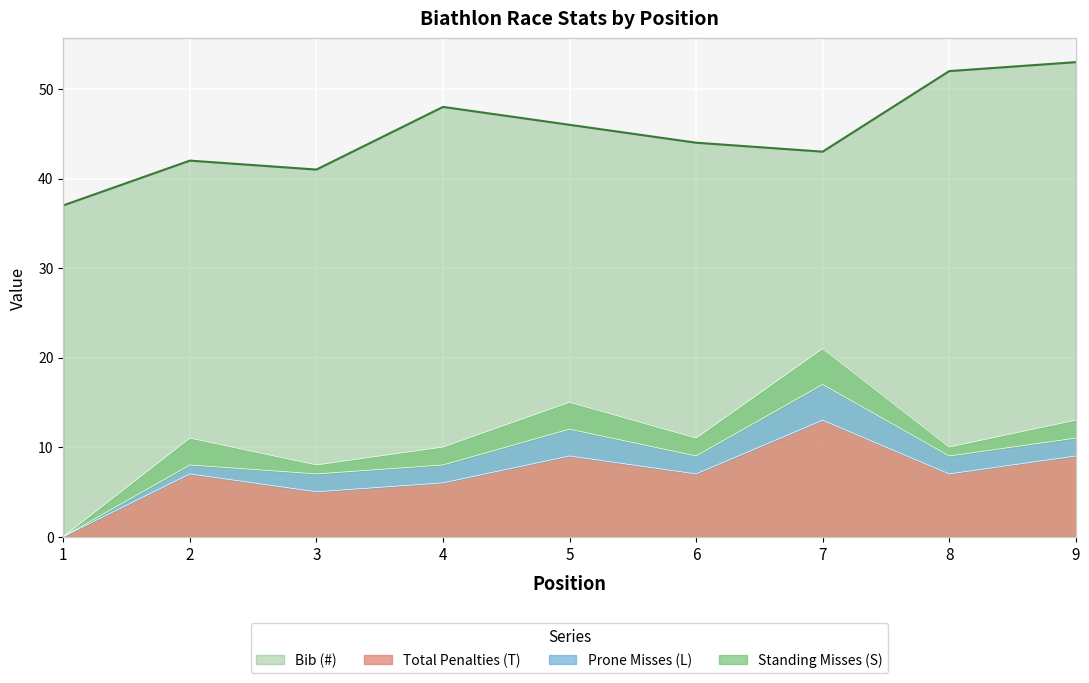

At which category is the sum across all series the highest?

9